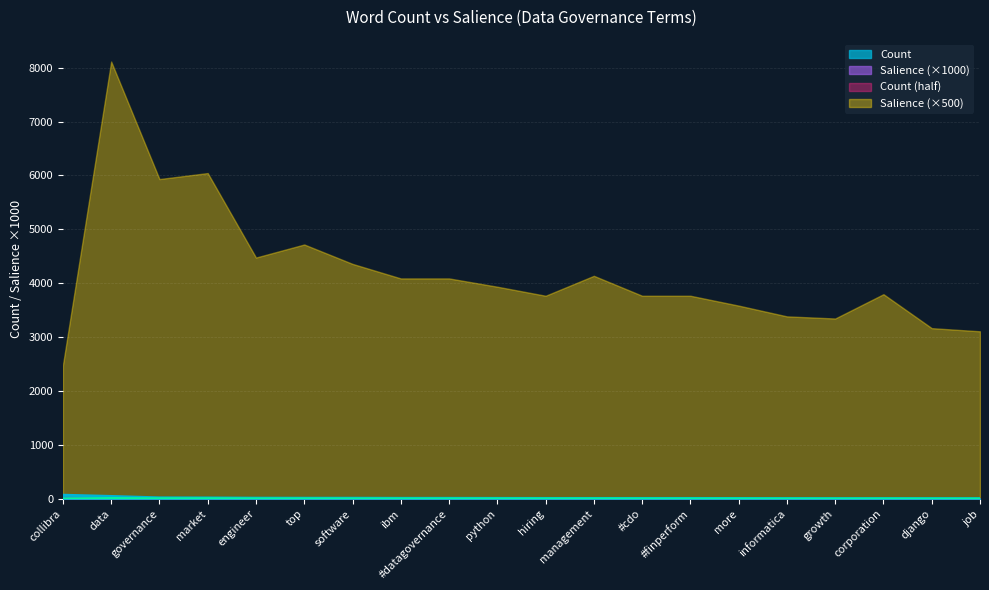

Which label corresponds to the largest value in the chart?

data